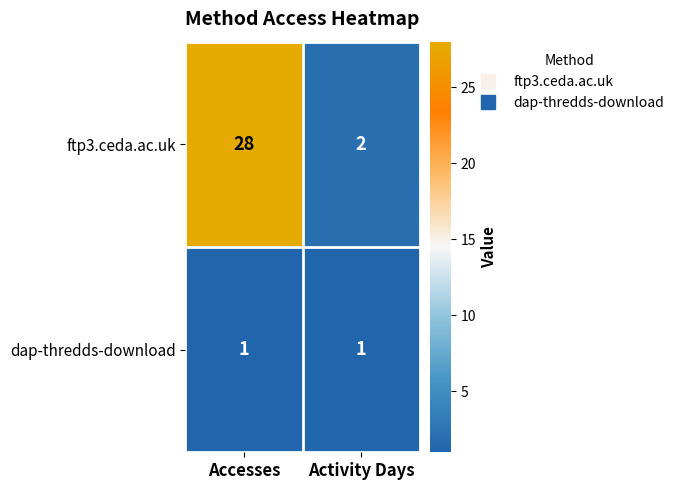

What is the greatest value displayed?

28